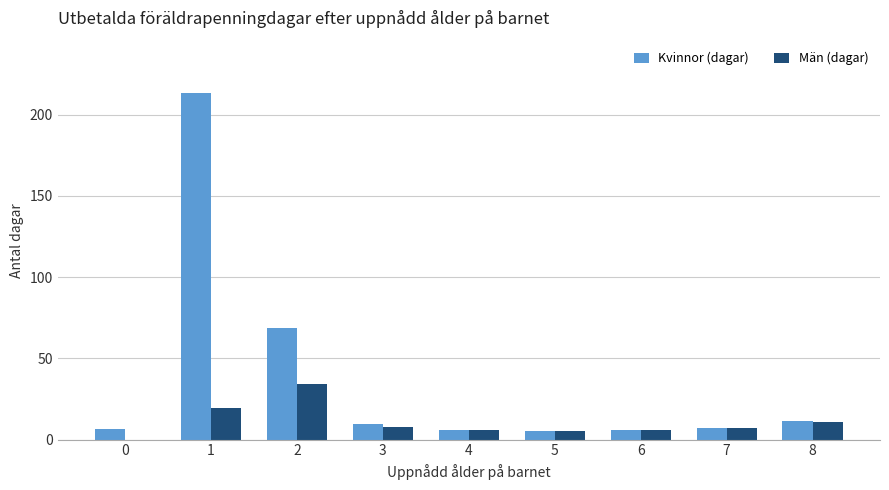

At which category is the sum across all series the highest?

1